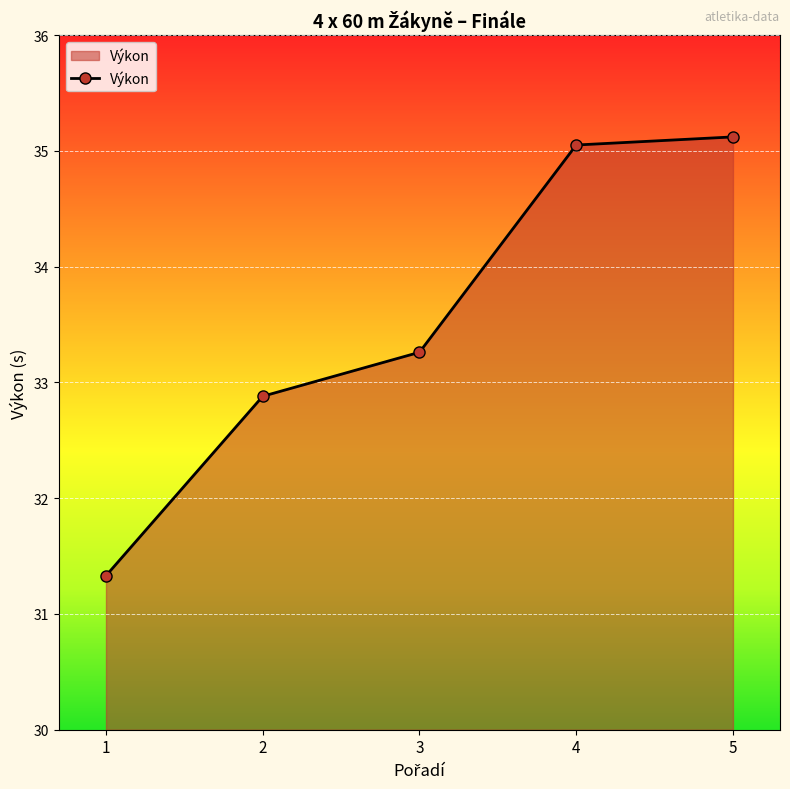

What is the sum of all values?

167.6